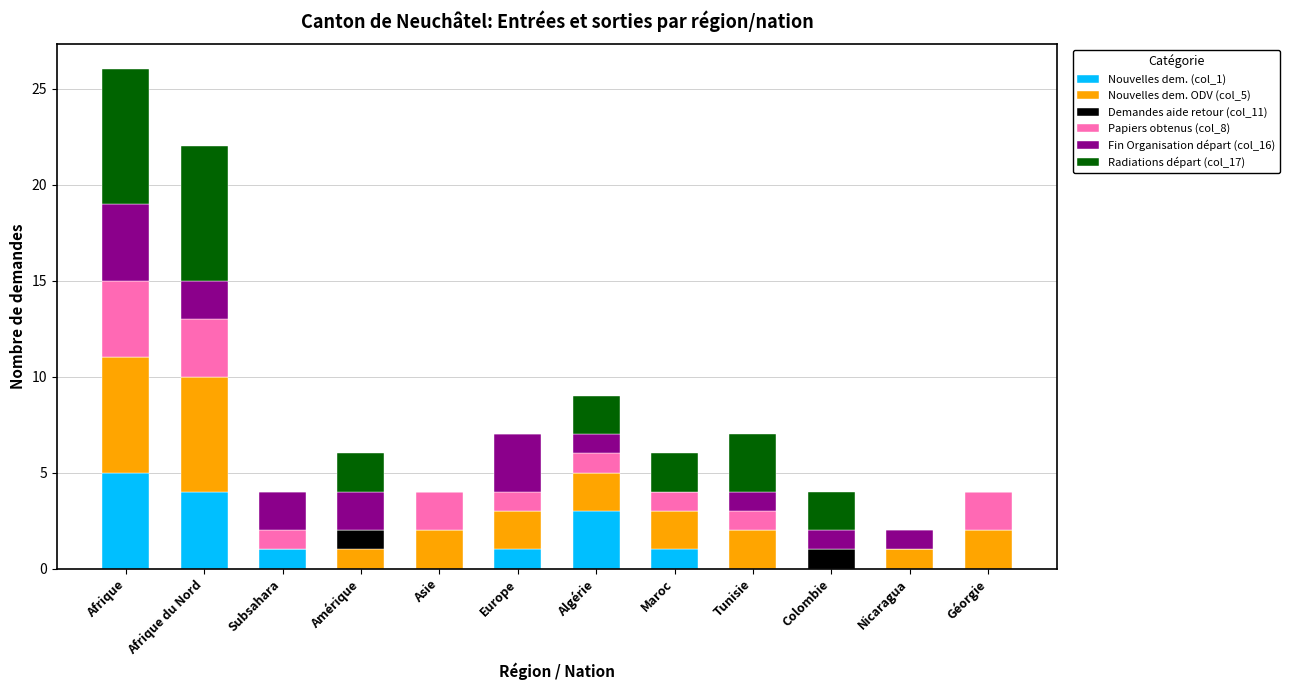

At which label does Nouvelles dem. (col_1) reach its peak?

Afrique